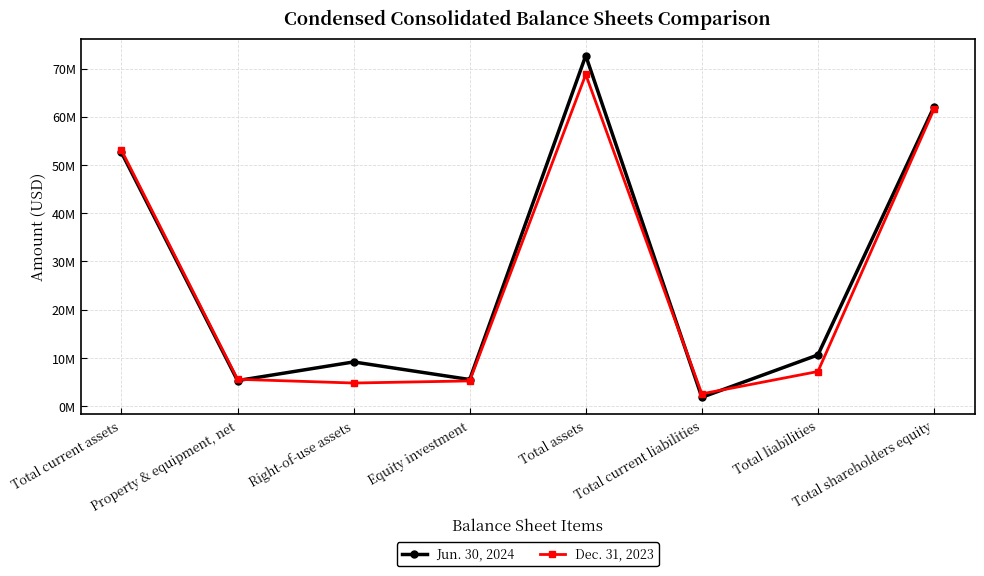

What is the greatest value displayed?

72672000